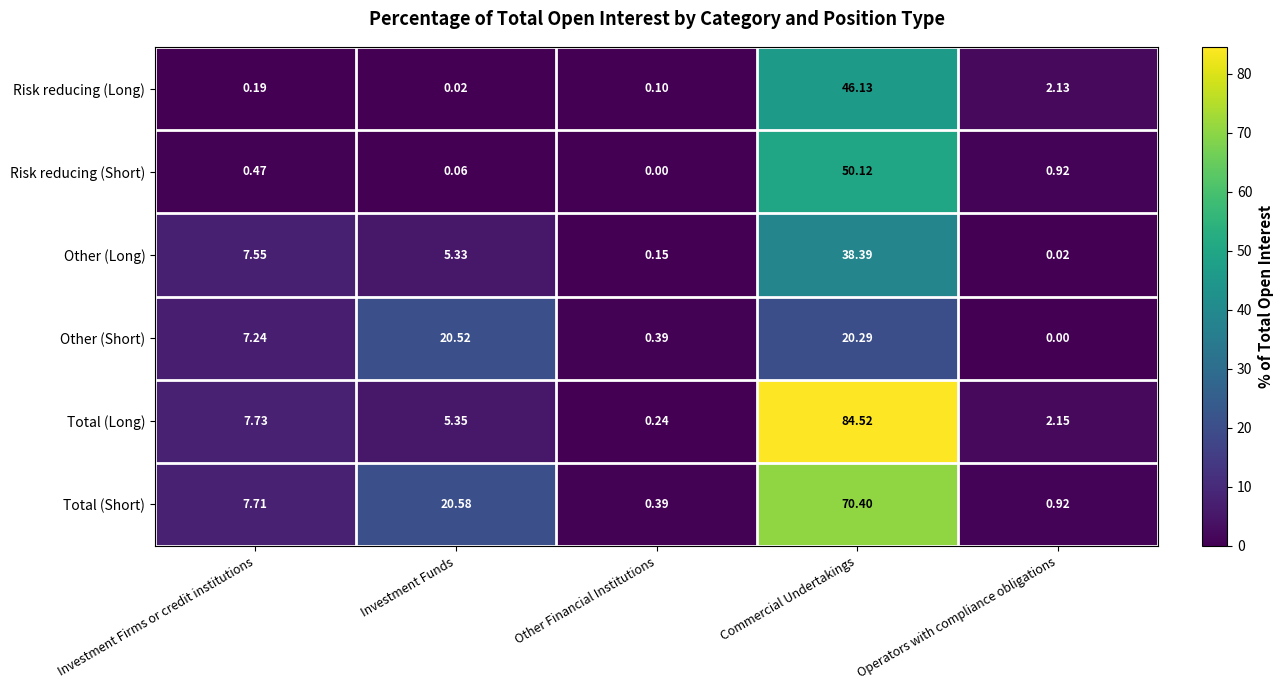

Which series has the largest total across all categories?

Total (Short)